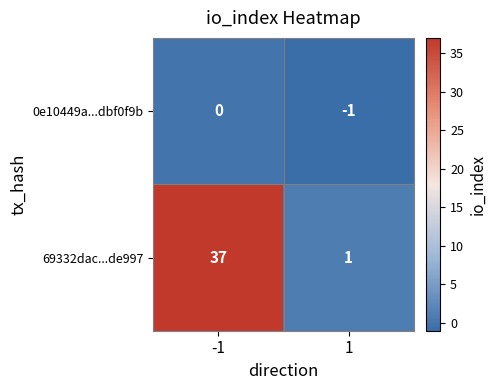

Is the value of 0e10449a...dbf0f9b at 1 greater than the value of 69332dac...de997 at 1?

No